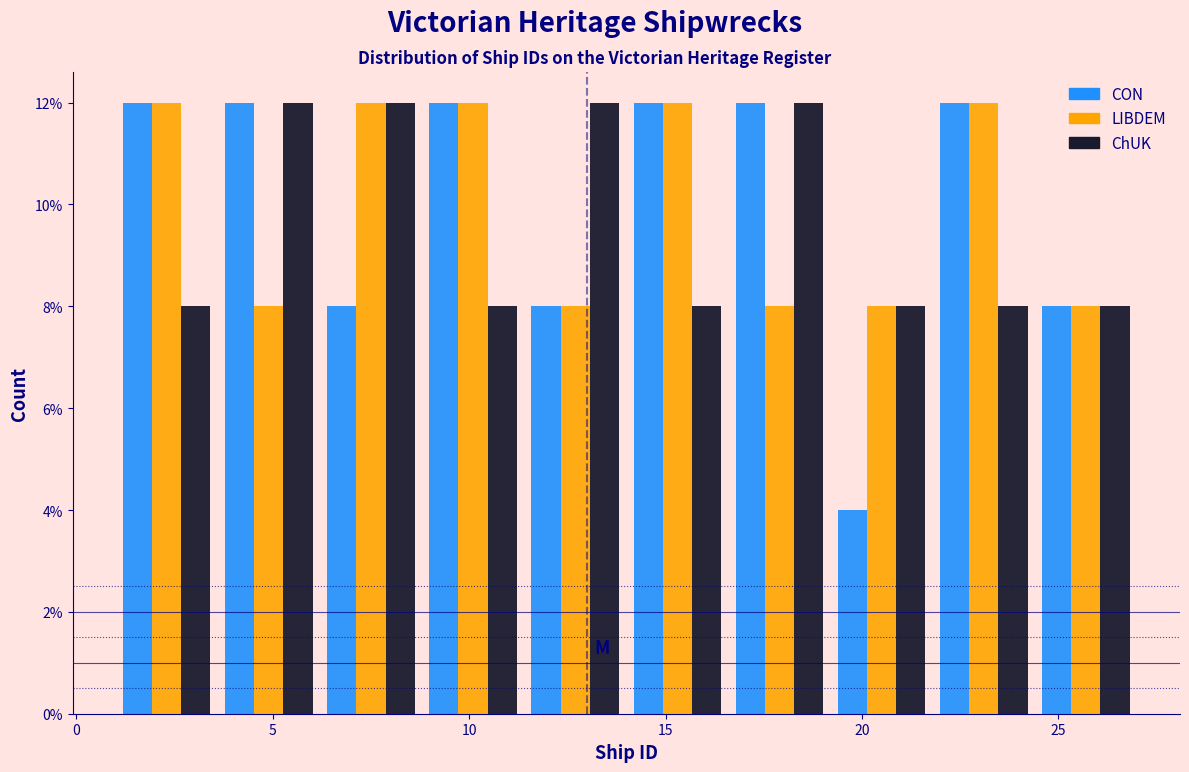

Reading left to right, list every range on the x-axis with the height of the bar of each series over it. Neither the bar edges nor the heights are printed on the chart, so give them approximately, as read against the axes.

1.0 to 3.6: CON=12	LIBDEM=12	ChUK=8
3.6 to 6.2: CON=12	LIBDEM=8	ChUK=12
6.2 to 8.8: CON=8	LIBDEM=12	ChUK=12
8.8 to 11.4: CON=12	LIBDEM=12	ChUK=8
11.4 to 14.0: CON=8	LIBDEM=8	ChUK=12
14.0 to 16.6: CON=12	LIBDEM=12	ChUK=8
16.6 to 19.2: CON=12	LIBDEM=8	ChUK=12
19.2 to 21.8: CON=4	LIBDEM=8	ChUK=8
21.8 to 24.4: CON=12	LIBDEM=12	ChUK=8
24.4 to 27.0: CON=8	LIBDEM=8	ChUK=8